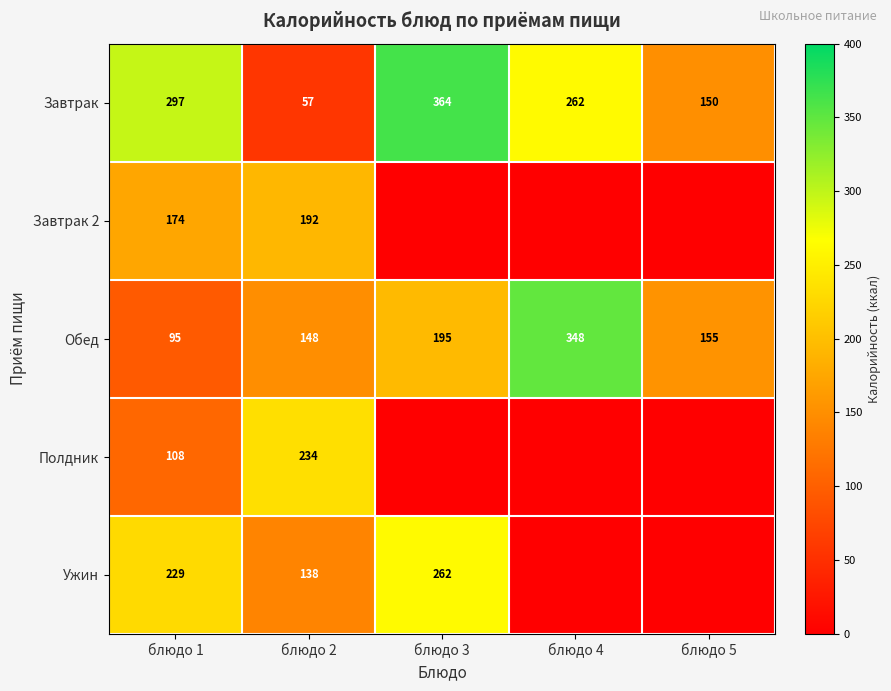

The value of Обед at блюдо 2 is 148. True or false?

True